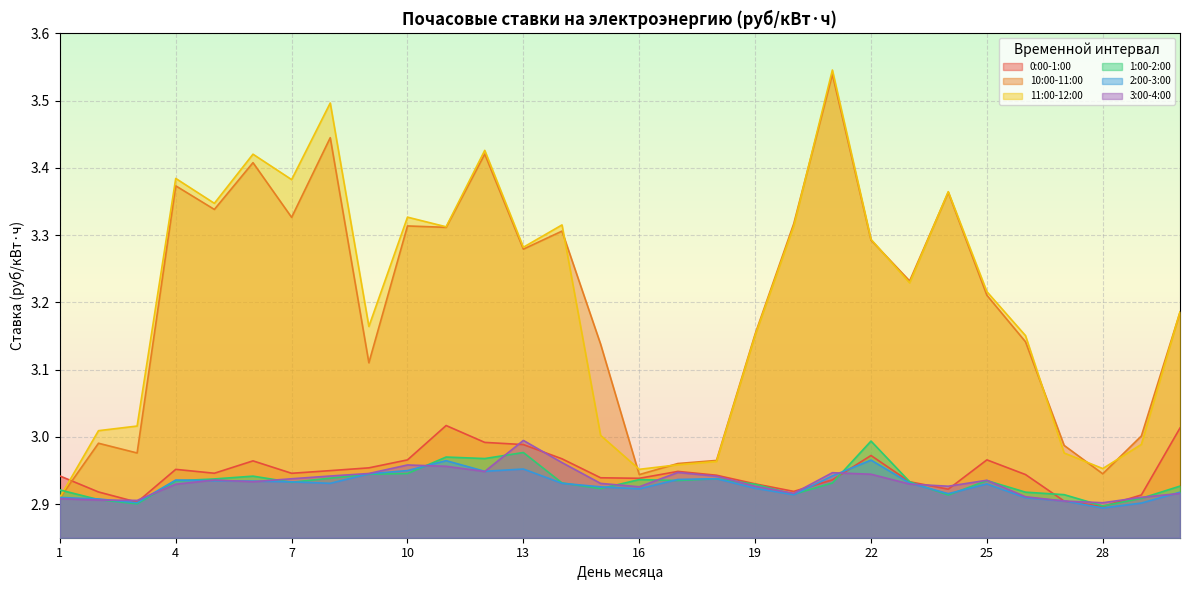

Between 2 and 9, which series saw the biggest shift?

11:00-12:00